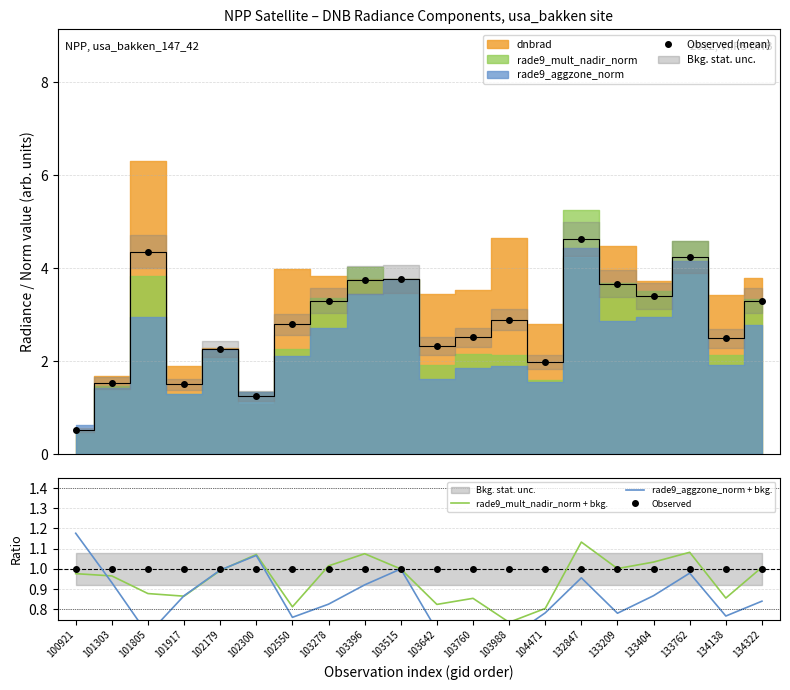

At which category is the sum across all series the highest?

132847